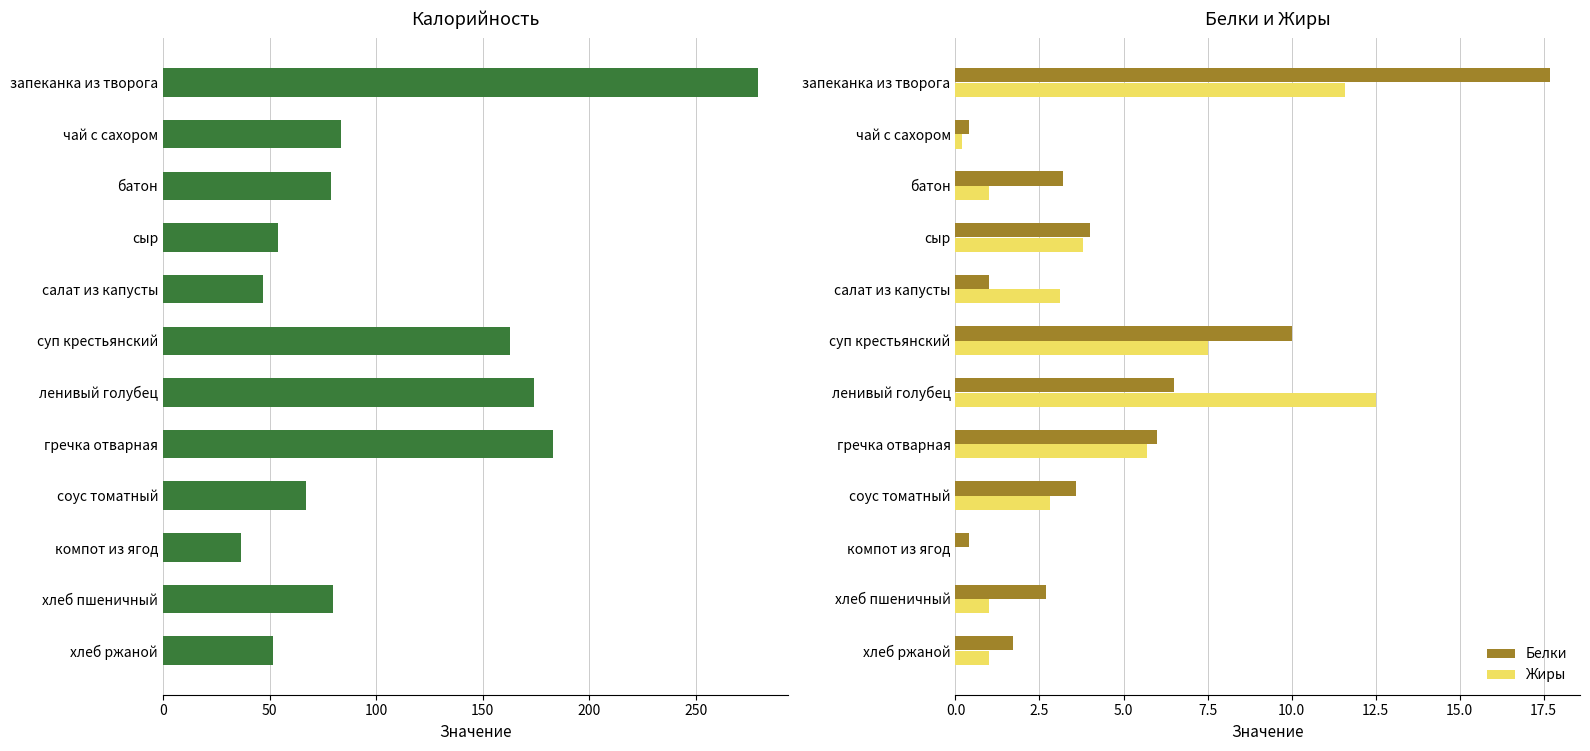

Which series has the widest spread of values?

Калорийность